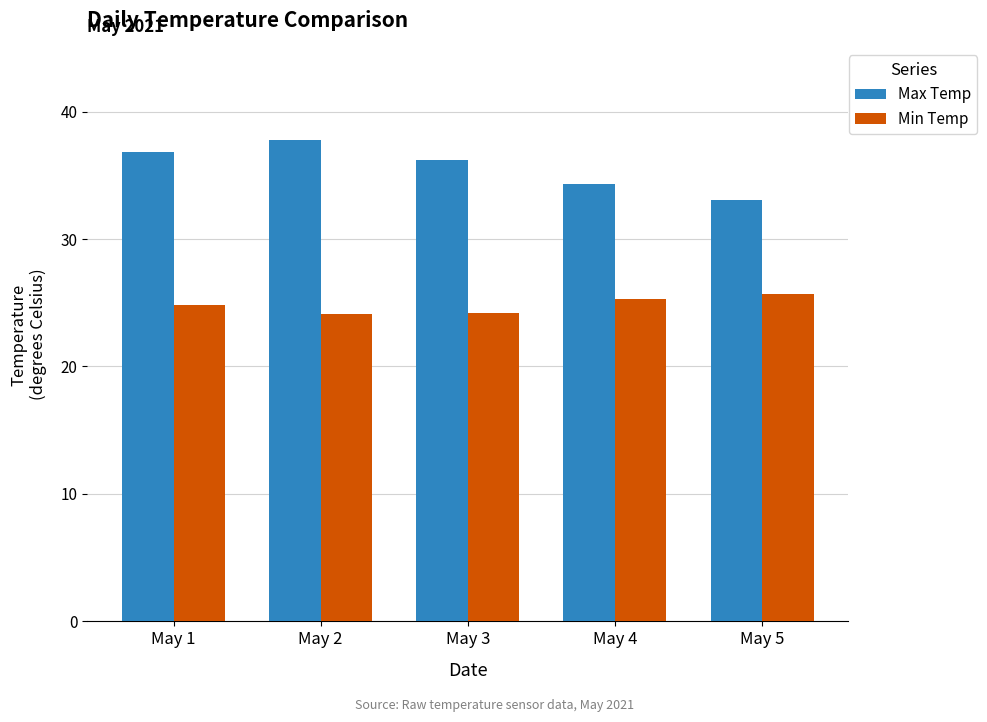

Are the bars grouped side by side (vs. stacked)?

Yes